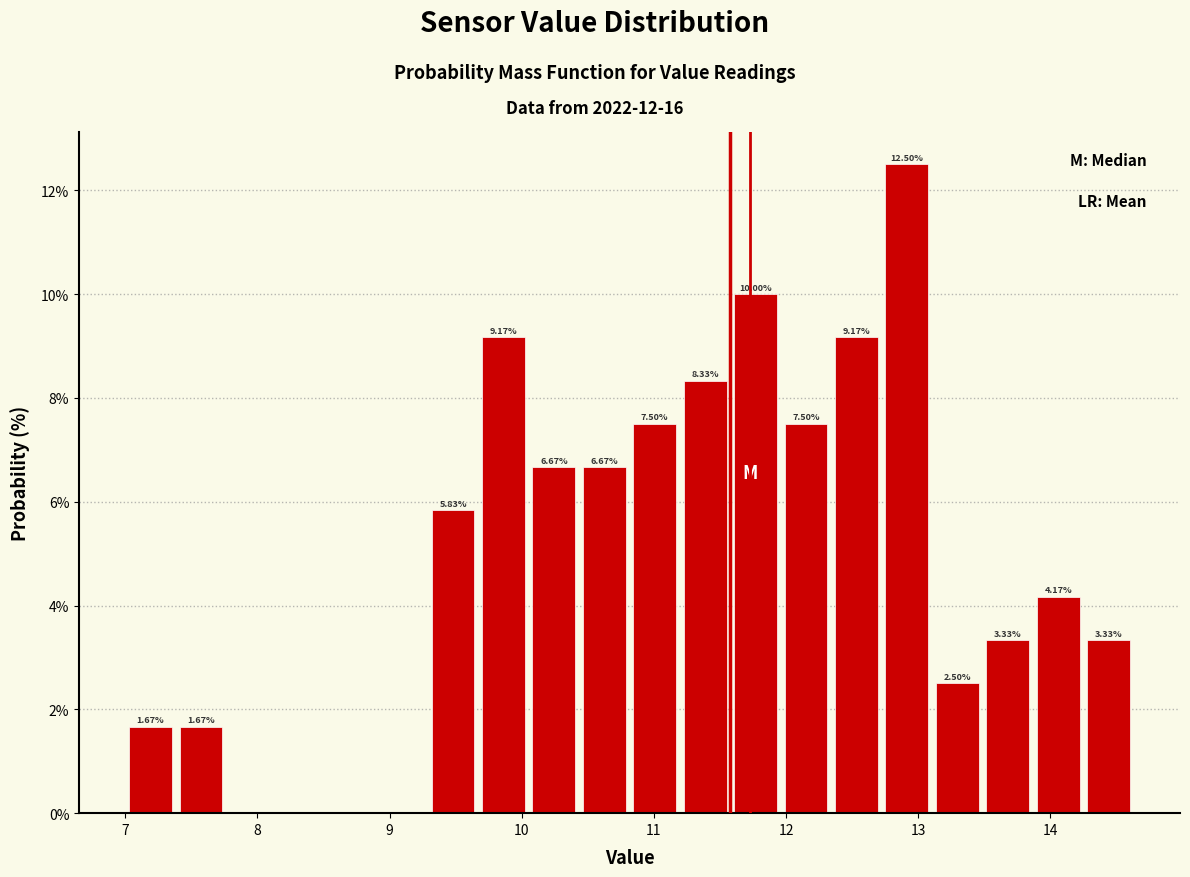

Read against the x-axis, roughly where is the centre of the tallest bar?

12.9